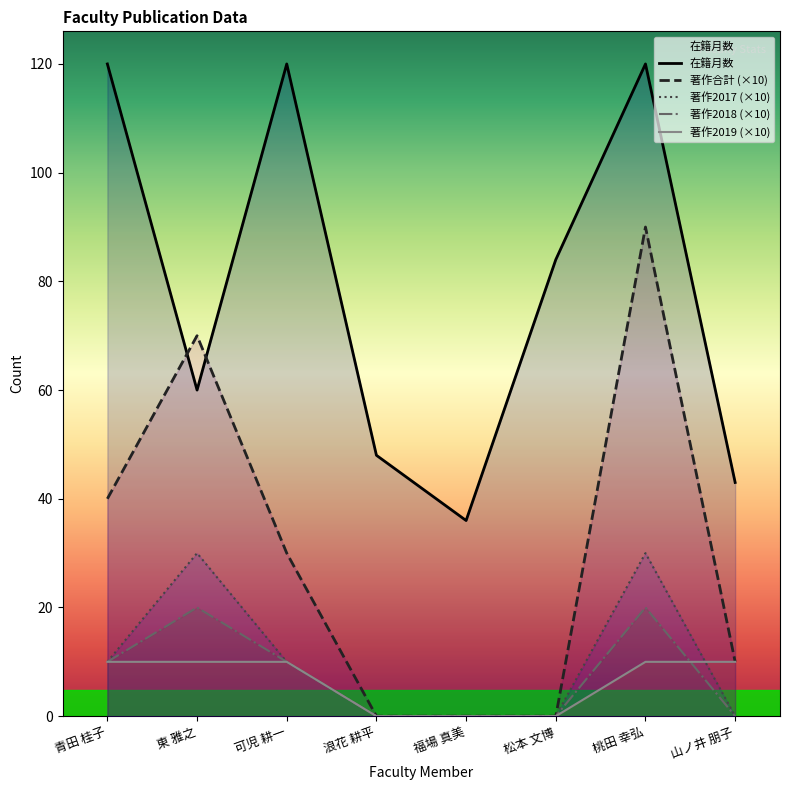

What is the maximum value for 著作2018 (×10)?

20